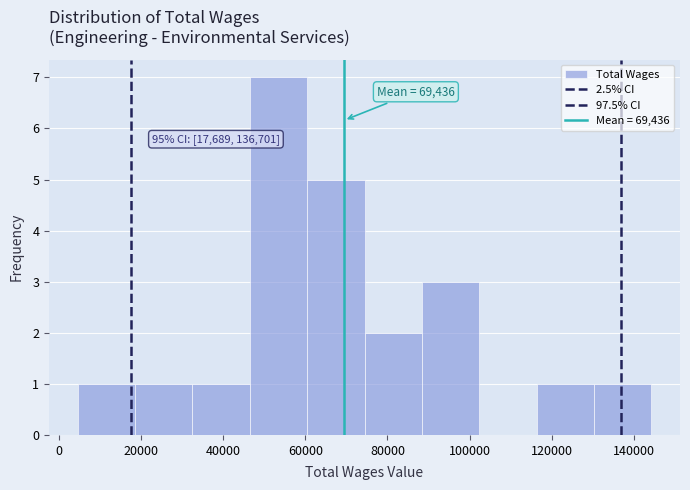

Over which range of the x-axis is the bar tallest?

46000 to 60000